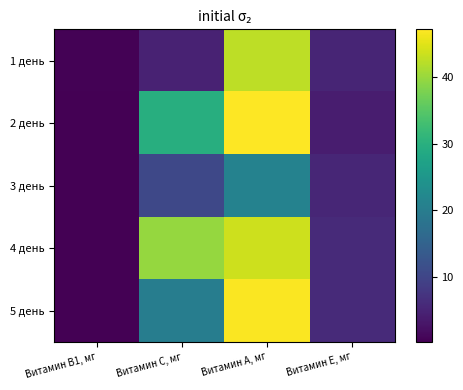

Which has a higher value, Витамин С, мг or Витамин Е, мг?

Витамин Е, мг